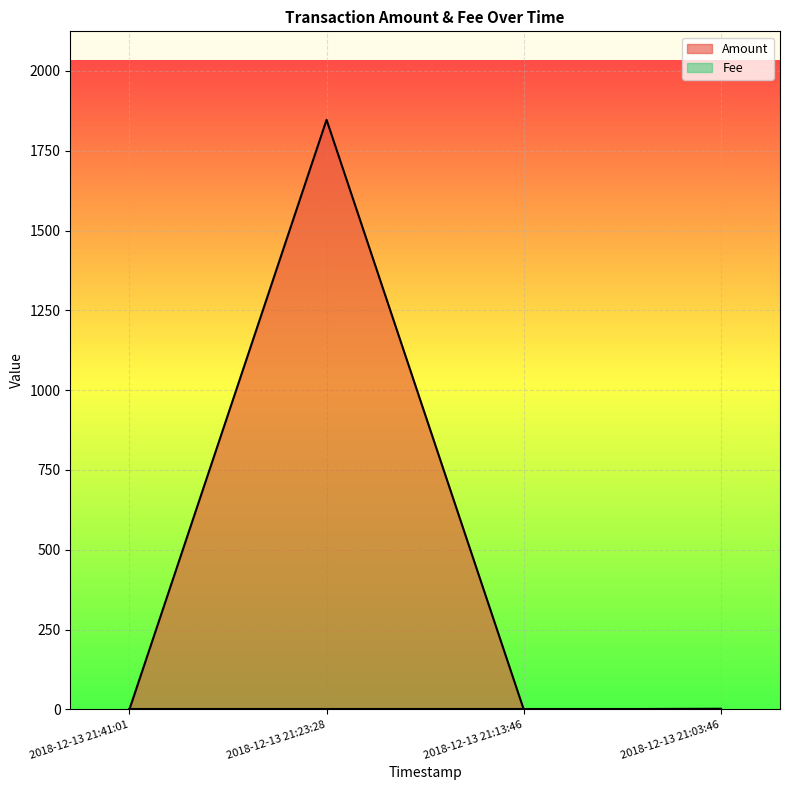

The value at 2018-12-13 21:41:01 is 0.0. True or false?

True